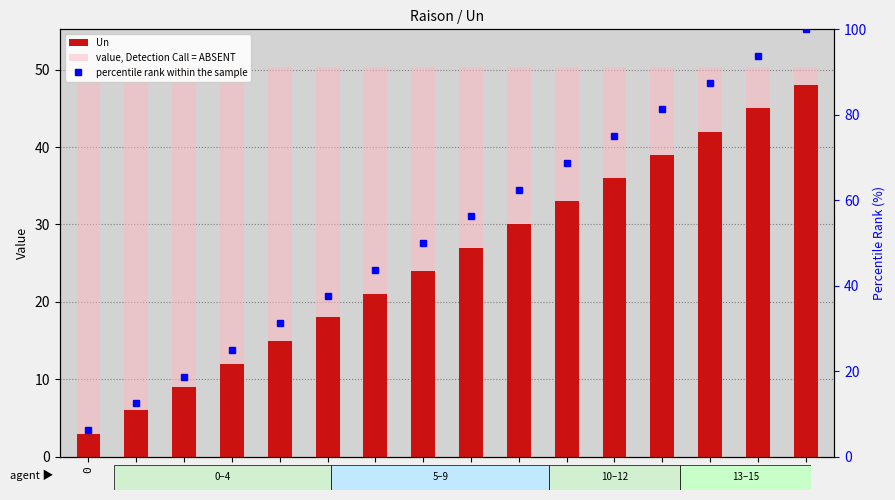

Are the bars grouped side by side (vs. stacked)?

Yes